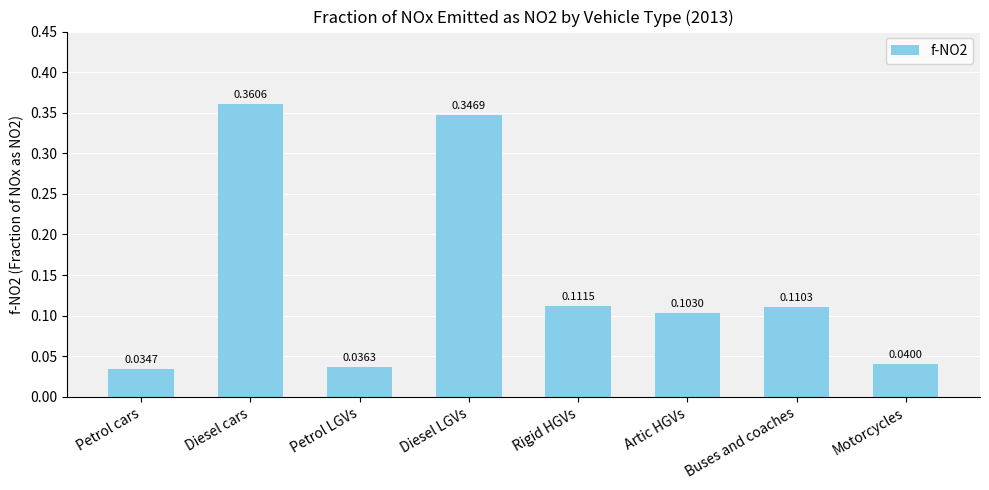

What is the label of the 1st bar from the right?

Motorcycles